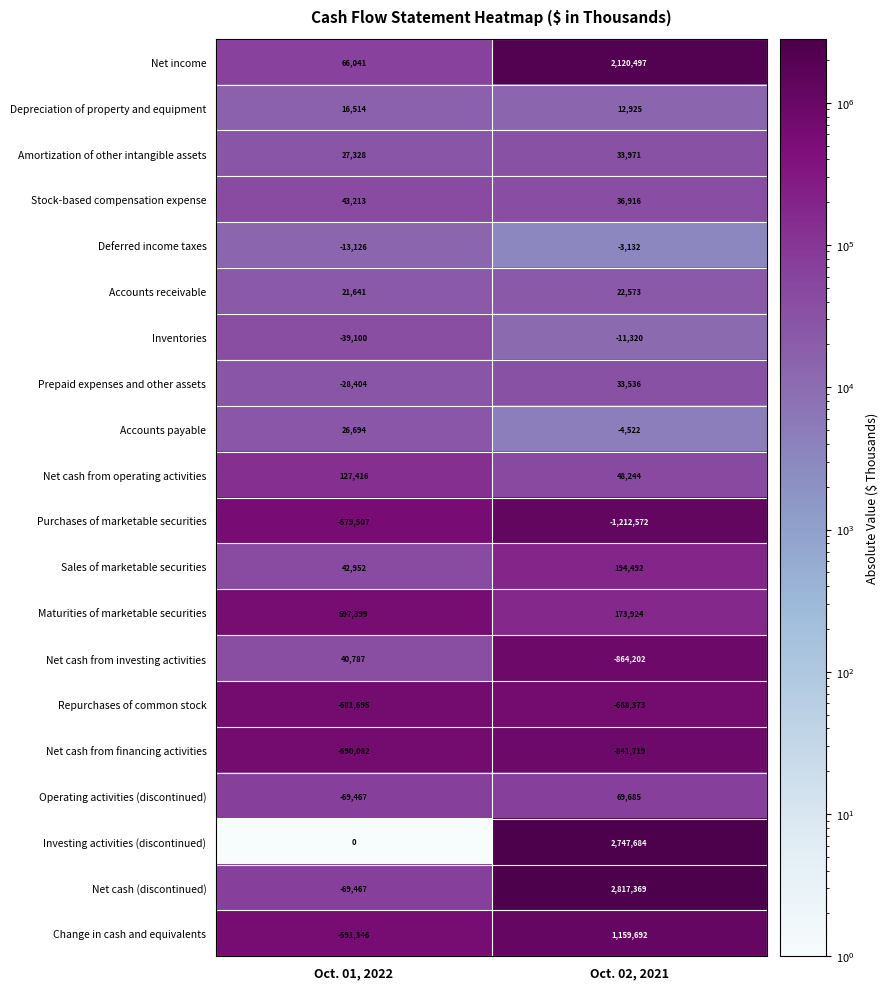

Is it true that Accounts receivable equals 22573 at Oct. 02, 2021?

True